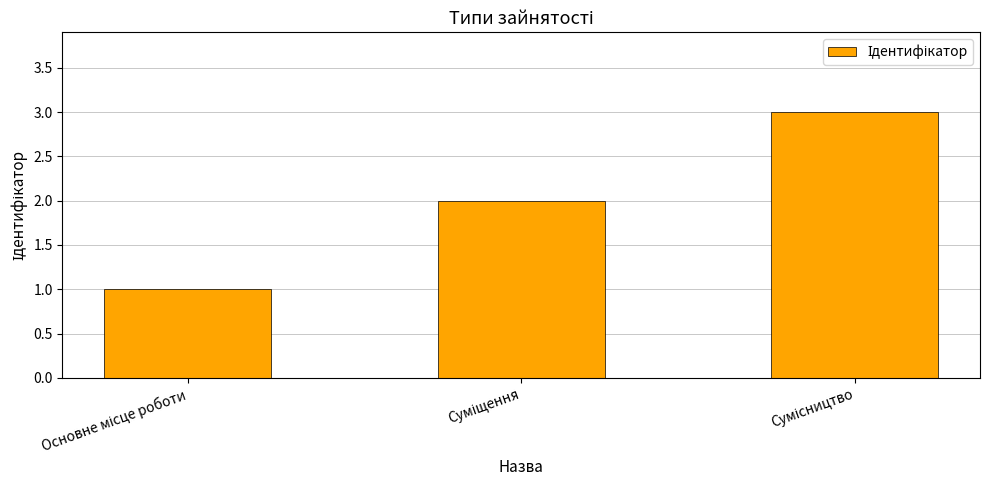

What is the greatest value displayed?

3